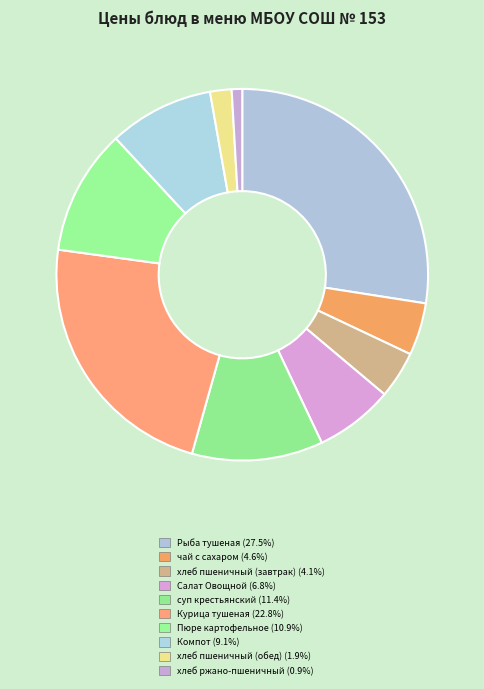

Which category has the smallest portion of the pie?

хлеб ржано-пшеничный (обед)